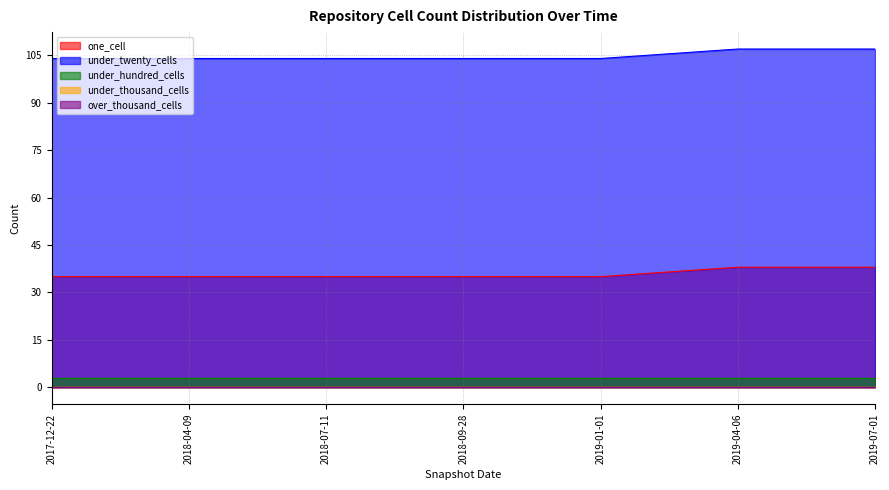

The value of under_twenty_cells at 2018-07-11 is 162. True or false?

False